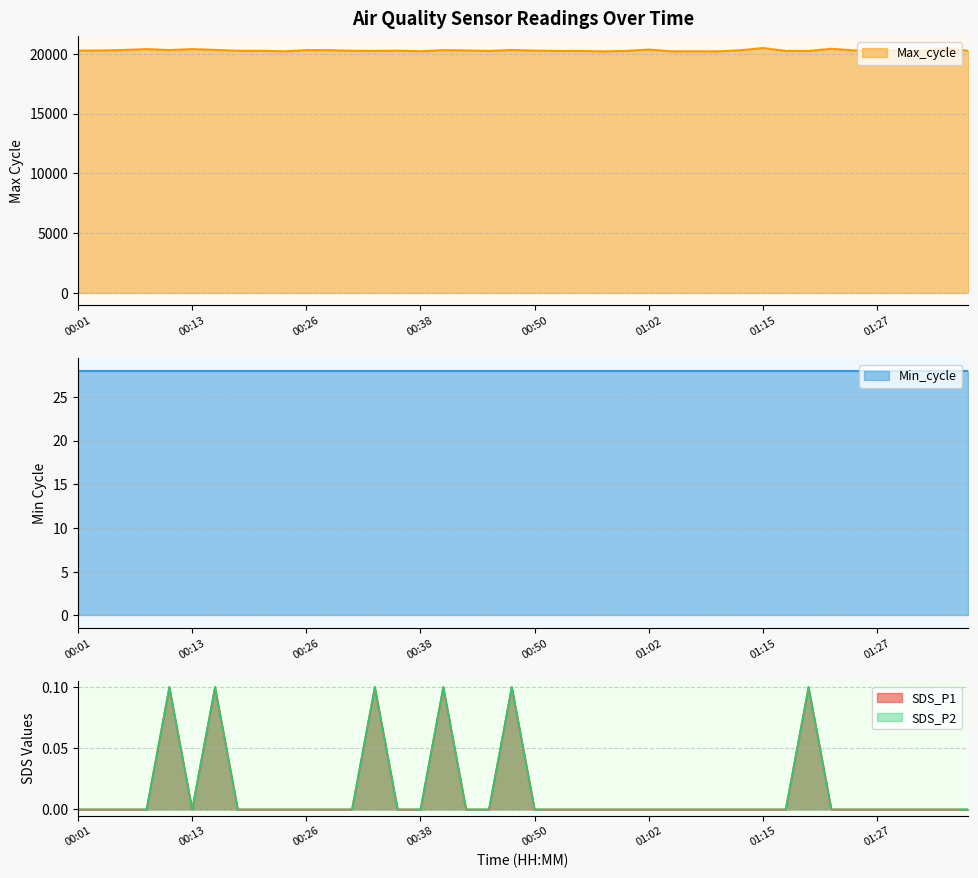

What is the minimum value for Max_cycle?

20200